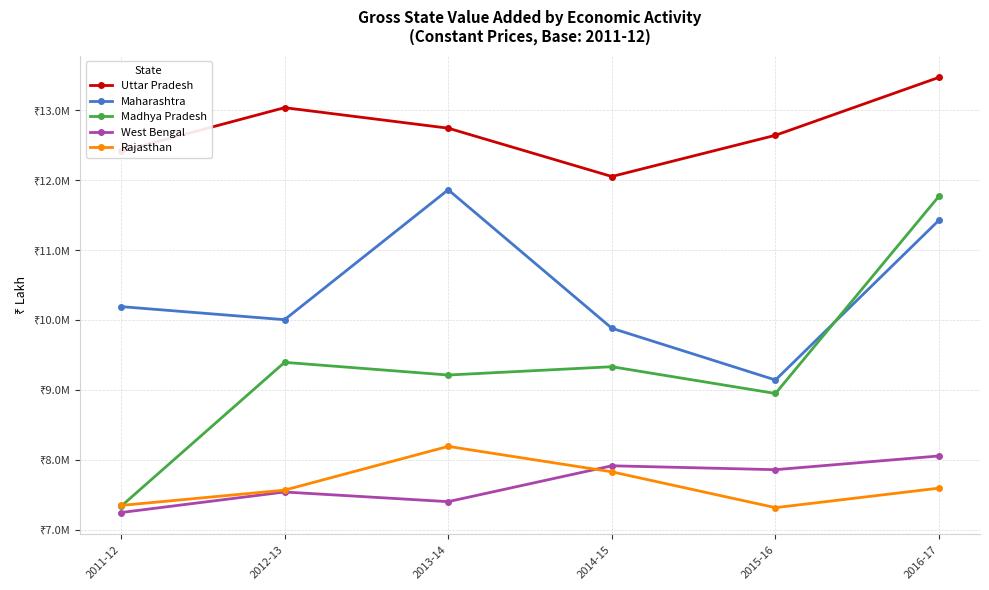

True or false: West Bengal and Madhya Pradesh intersect in this chart.

False